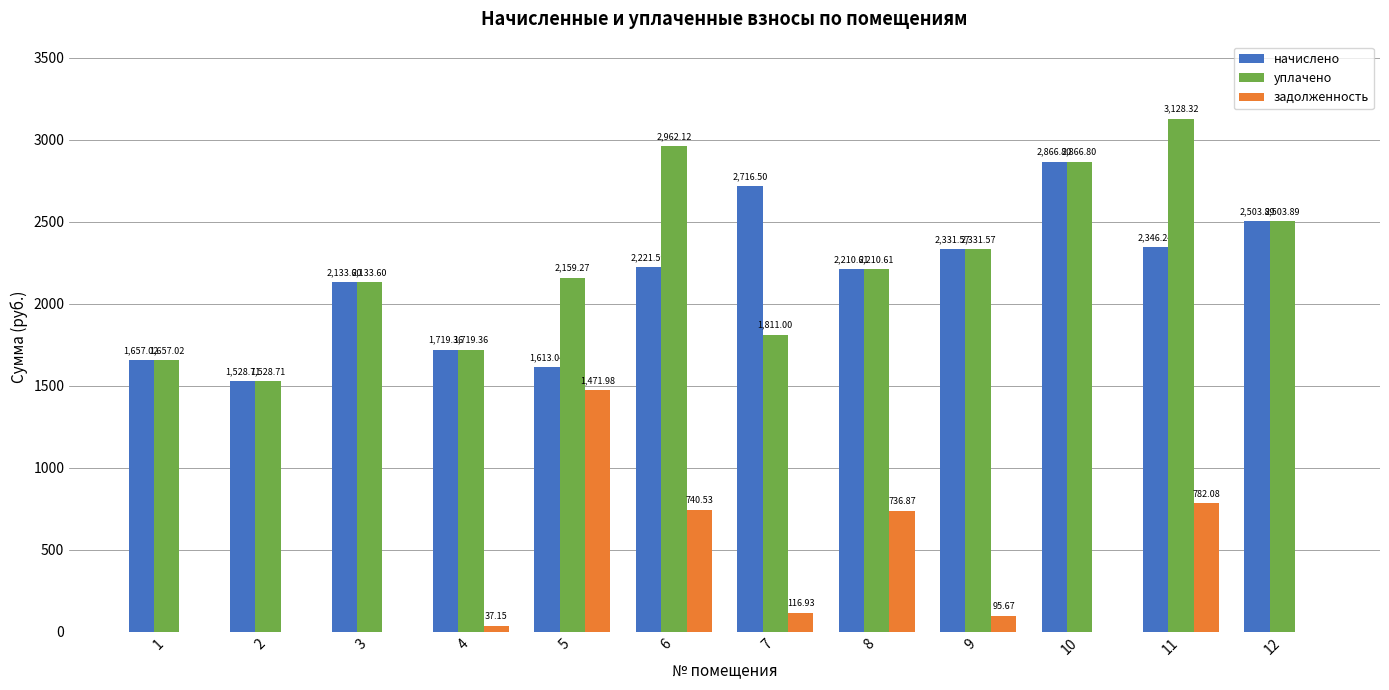

At which category is the sum across all series the highest?

11